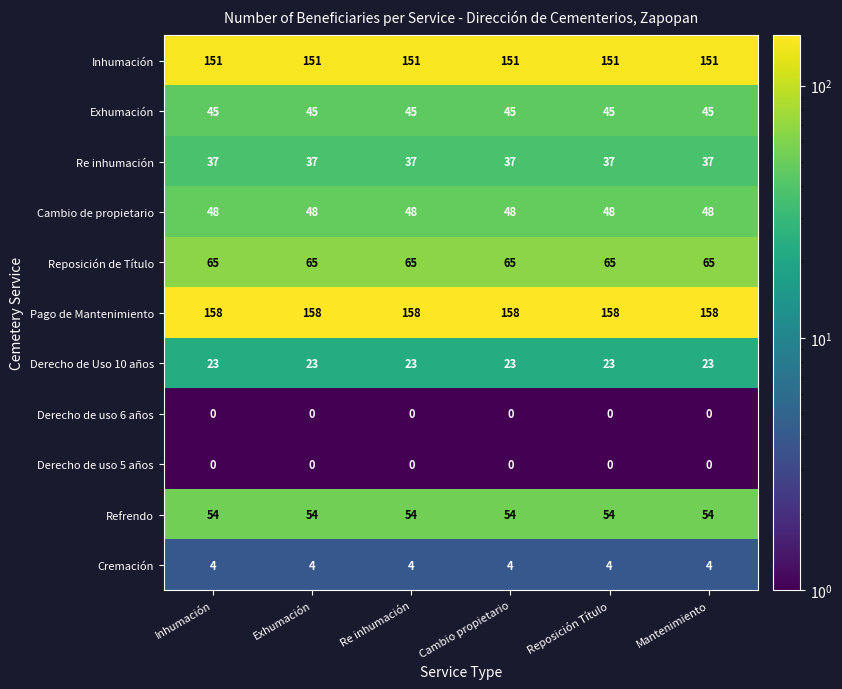

Is the value of Derecho de Uso 10 años at Reposición Título greater than the value of Refrendo at Mantenimiento?

No